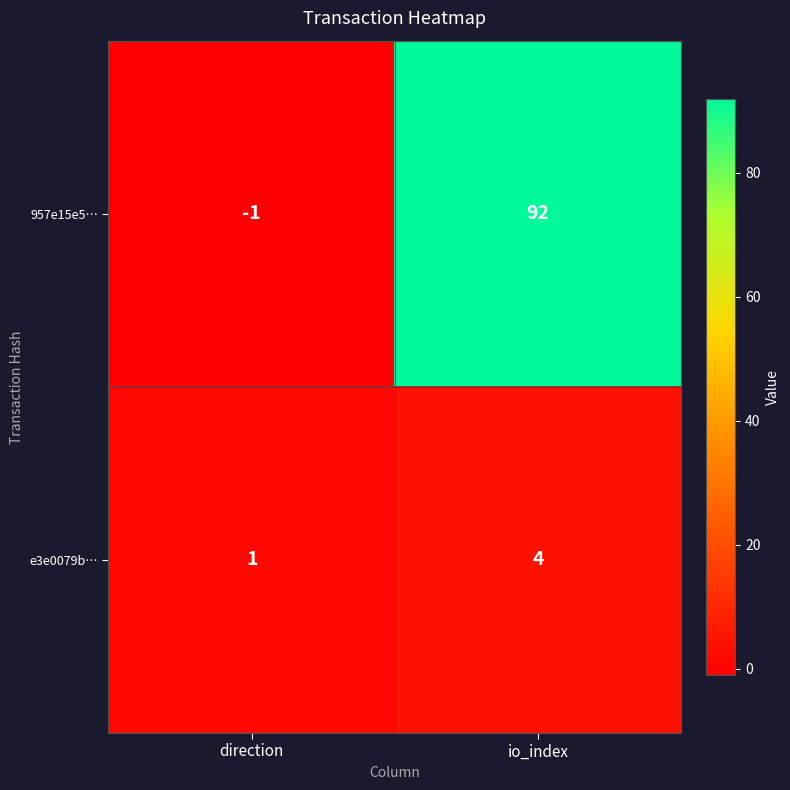

At which label is e3e0079b… closest to 2?

direction